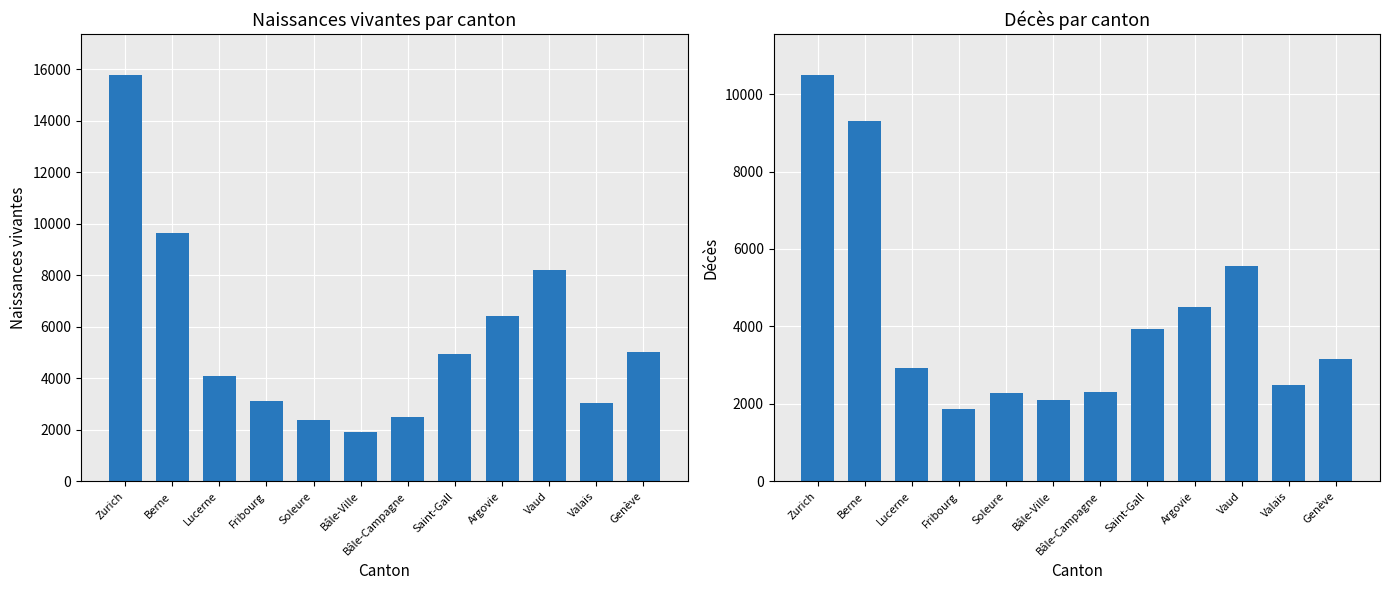

Which category has the highest value in the Naissances vivantes series?

Zurich